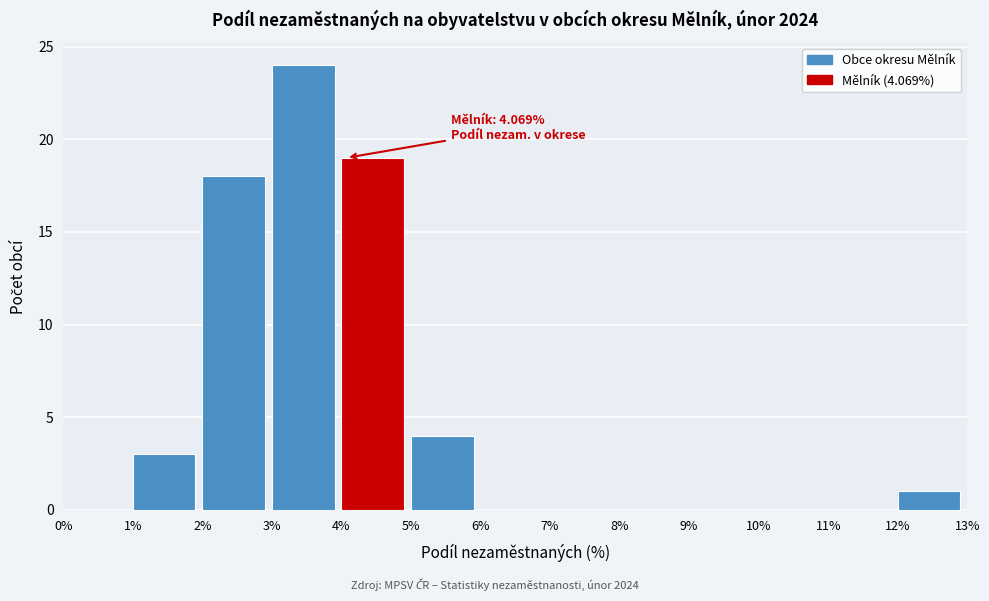

Which range on the x-axis has the tallest bar?

3% to 4%